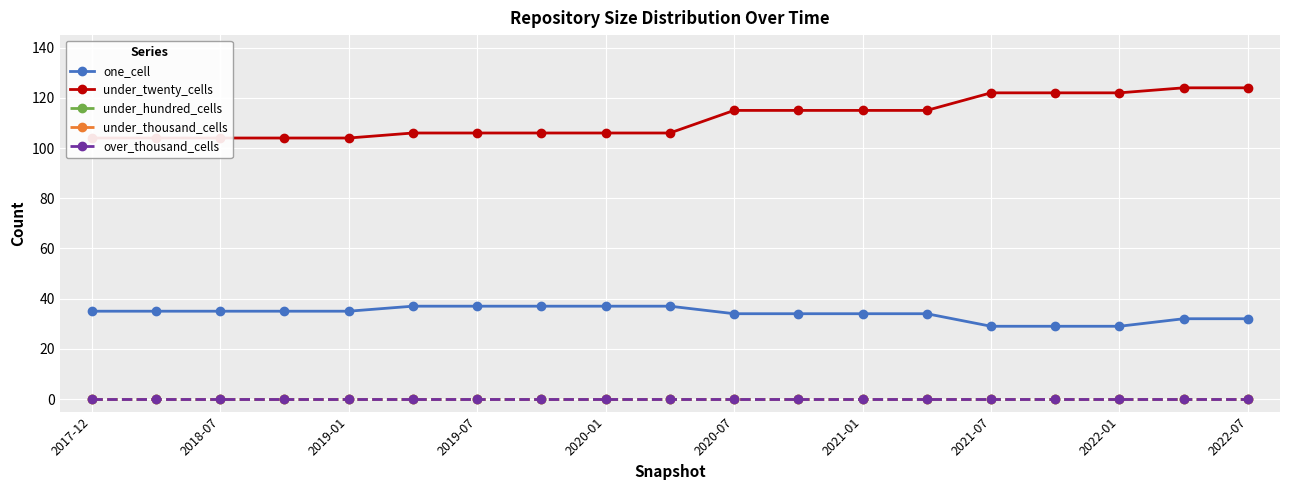

Does the chart display data point markers on the line(s)?

Yes